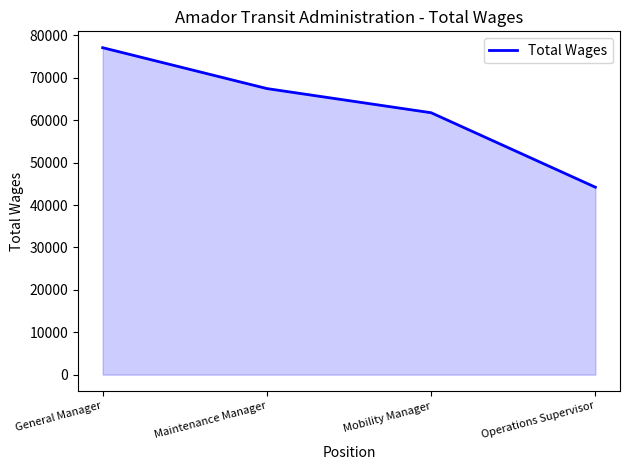

What is the ratio of the value at Maintenance Manager to the value at Operations Supervisor?

1.5